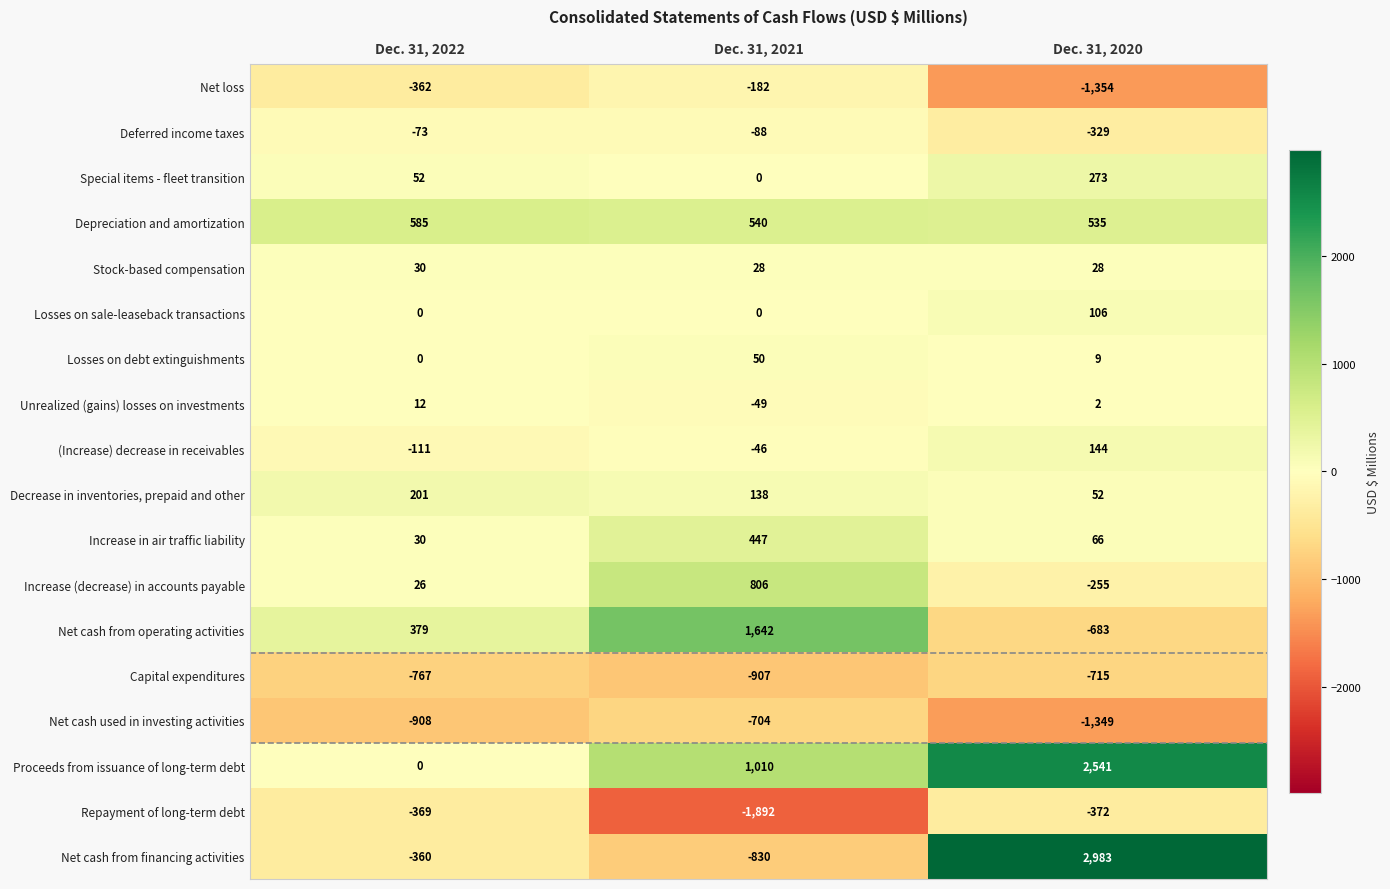

Is it true that Decrease in inventories, prepaid and other equals 201 at Dec. 31, 2022?

True